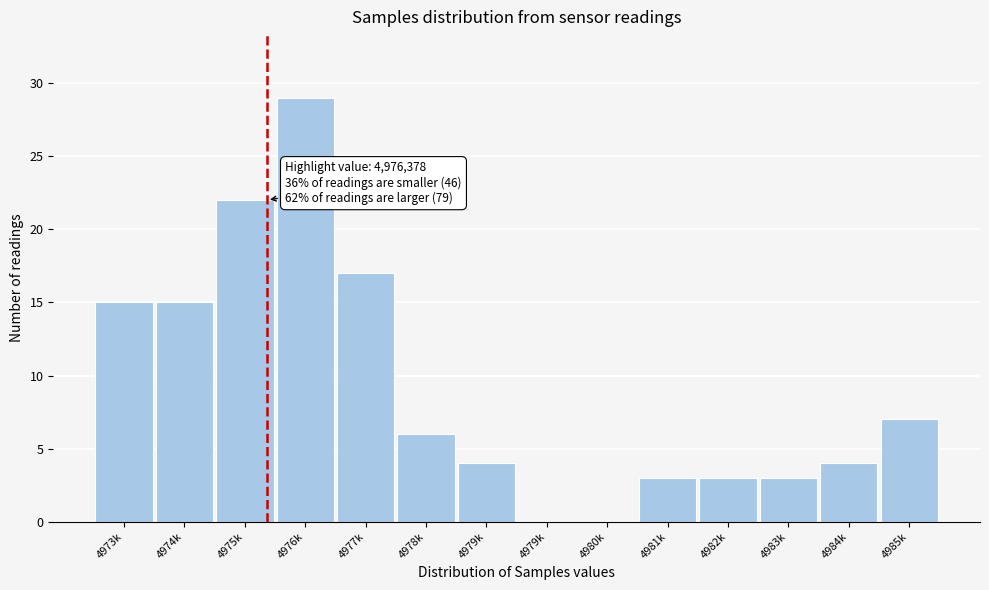

How many series are shown in this chart?

1